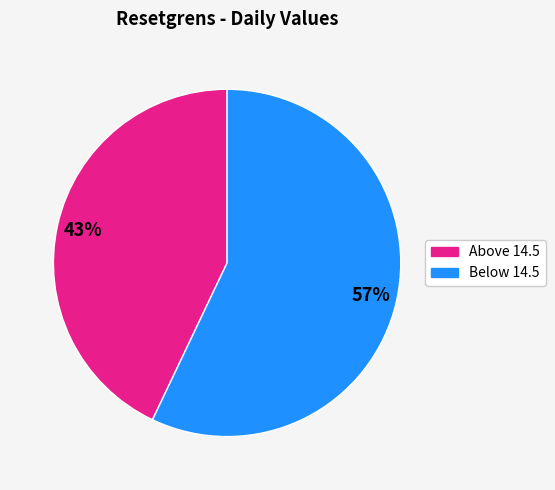

How many slices are in this pie chart?

2